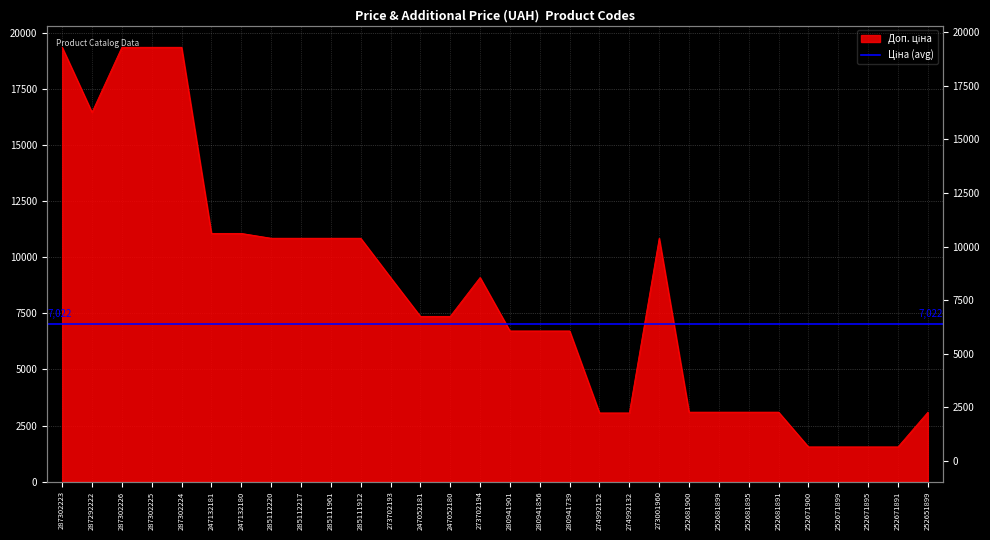

The chart shows a value of 1548.0 at 252671895. True or false?

True